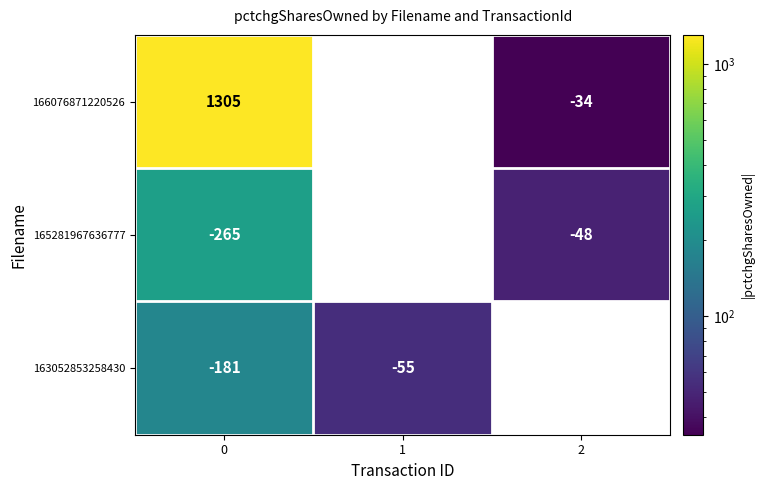

The value of 165281967636777 at 2 is -48. True or false?

True